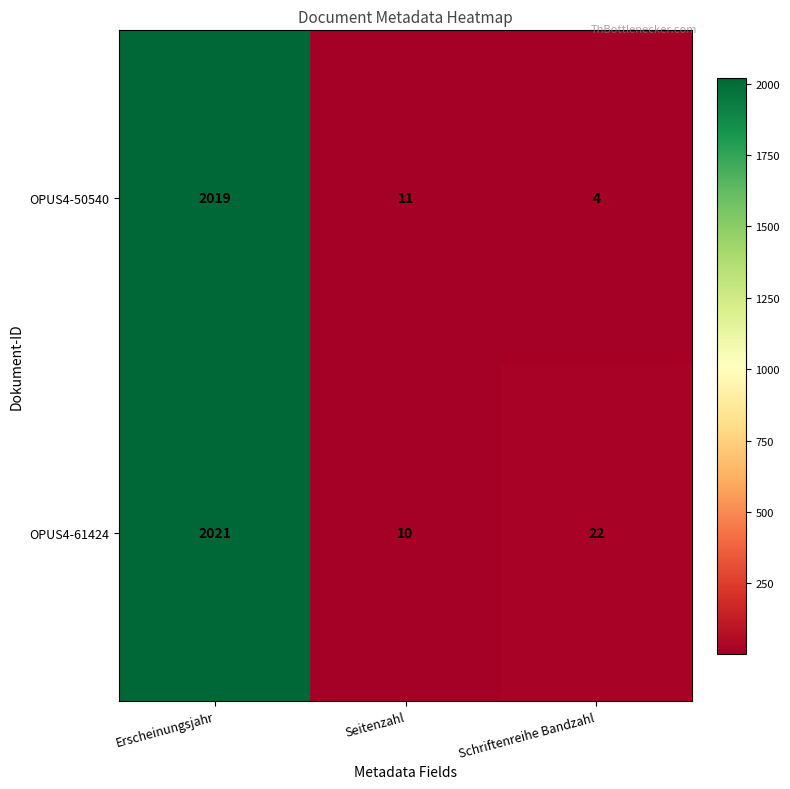

At Seitenzahl, list the series in order from largest to smallest.

OPUS4-50540, OPUS4-61424